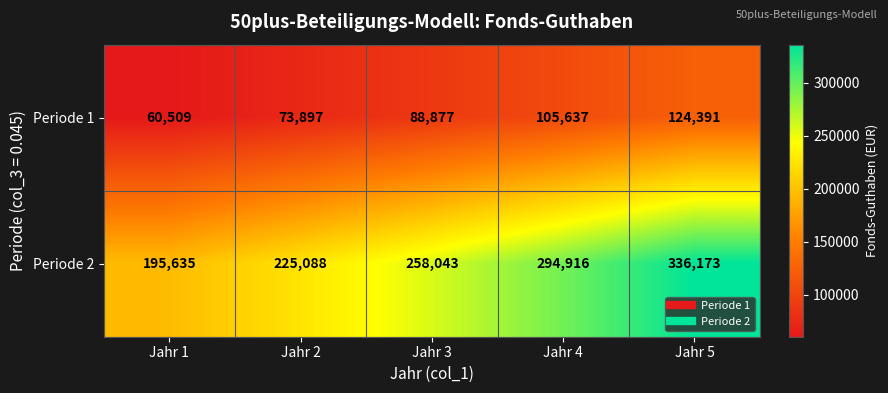

At which category is the sum across all series the highest?

Jahr 5